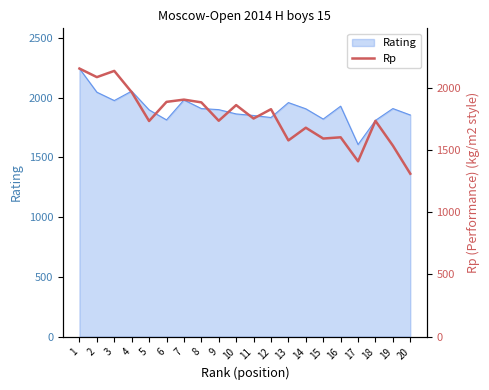

Does the chart have visible grid lines?

No